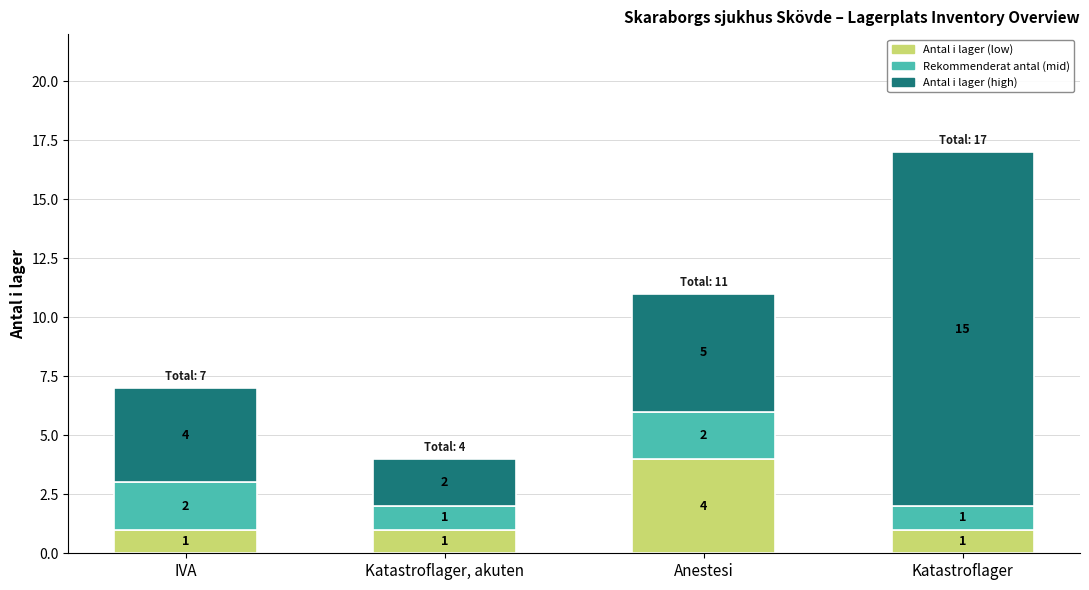

At which category is the sum across all series the highest?

Katastroflager